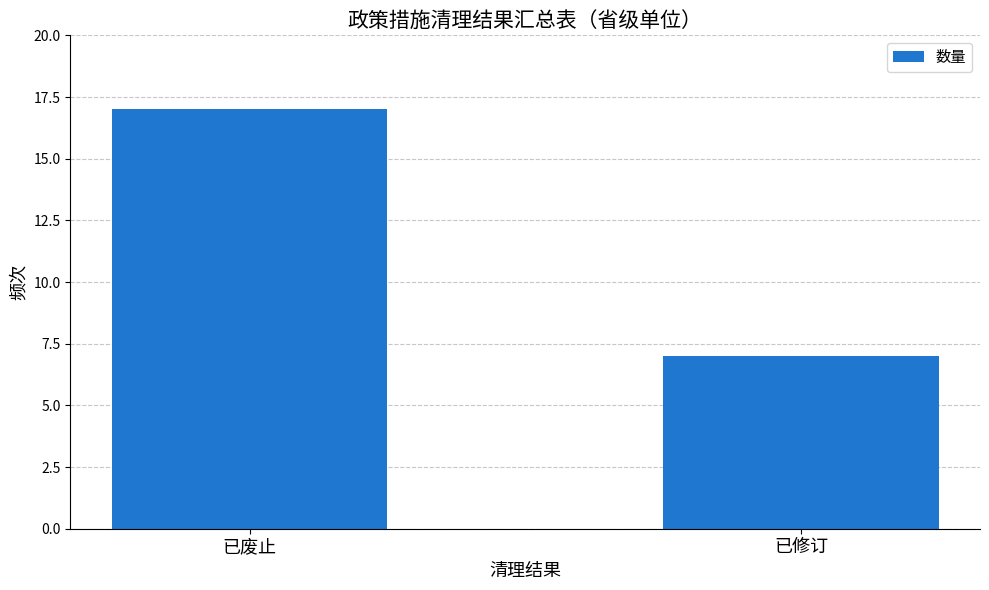

The value at 已废止 is 17. True or false?

True